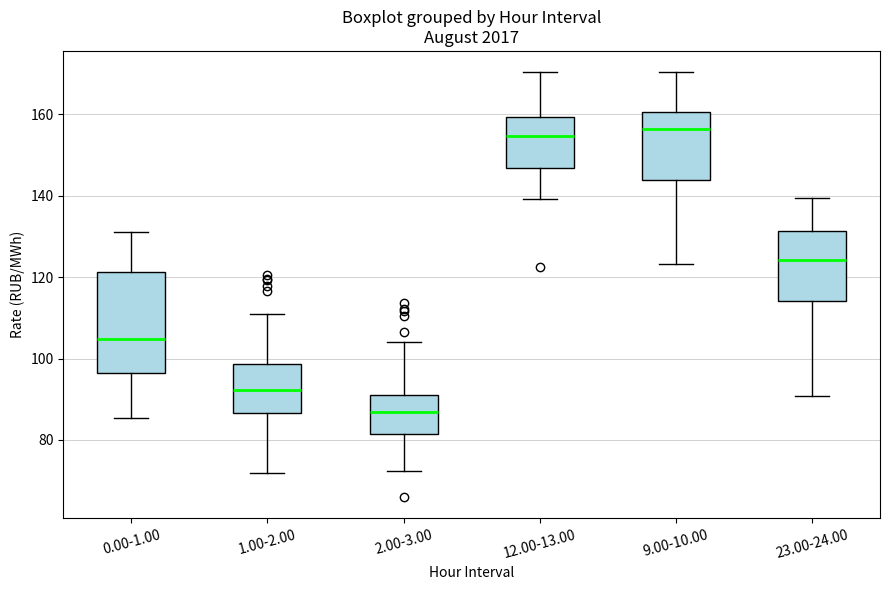

Where is the upper edge of the box for 1.00-2.00 on the y-axis? The values are not printed on the chart, so give them approximately, as read against the axis.

98